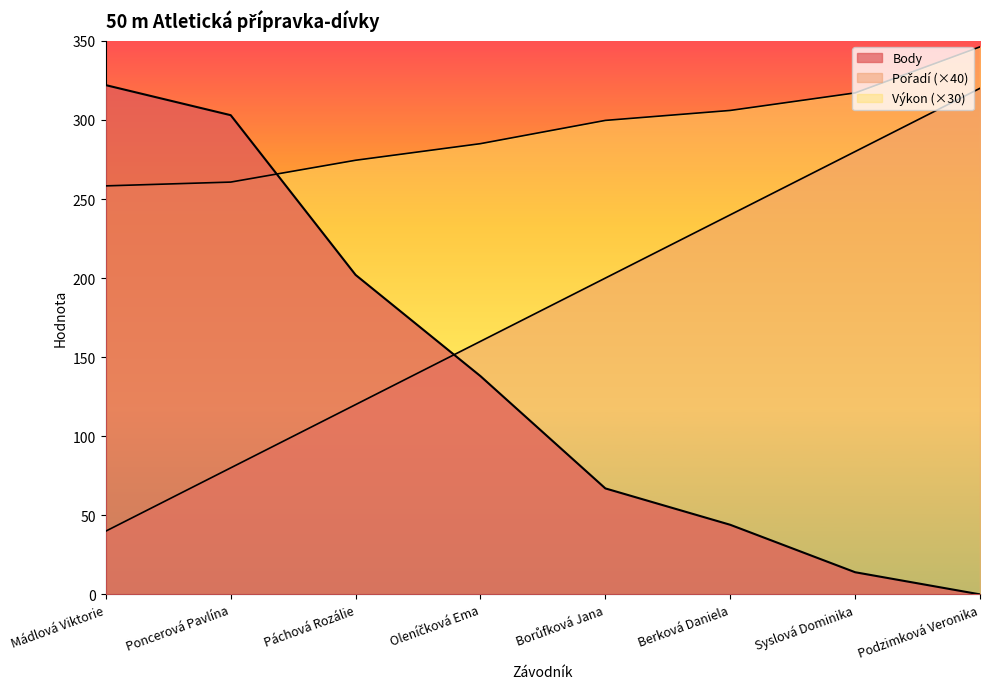

Which category has the highest value across all series?

Podzimková Veronika